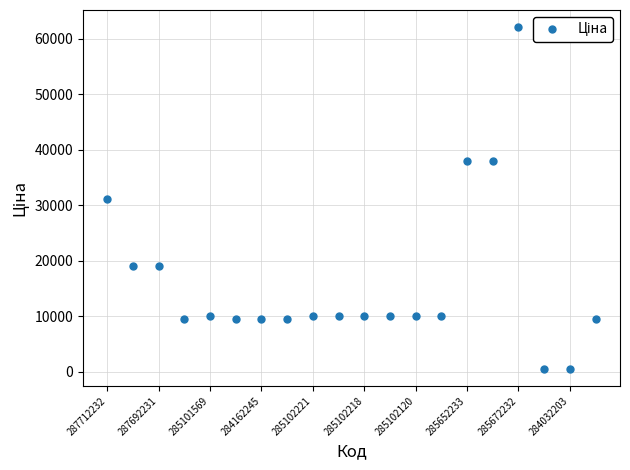

What is the sum of all values?

326827.0